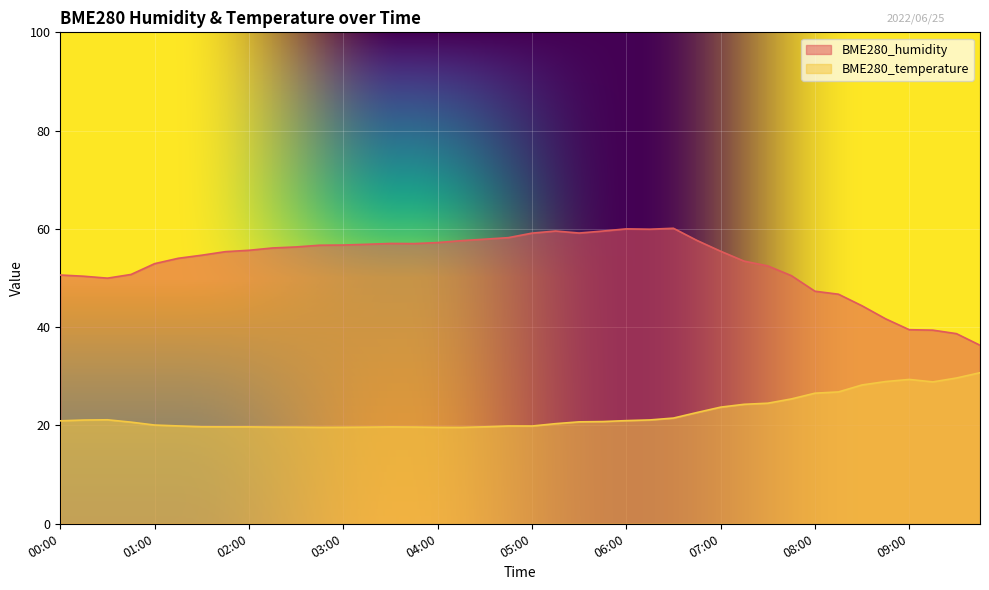

True or false: BME280_temperature and BME280_humidity cross at least once.

False